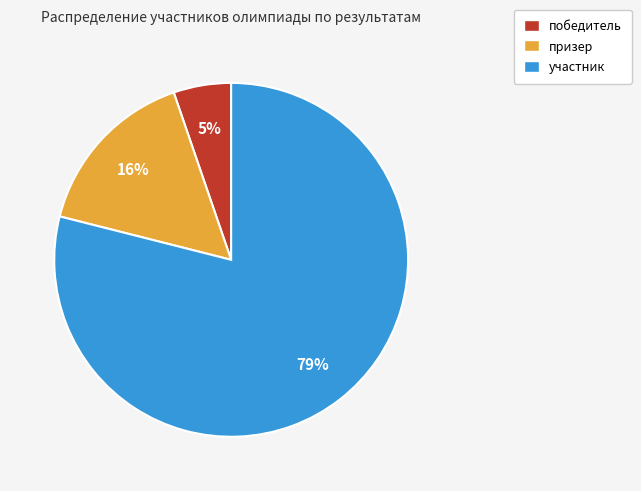

Approximately how many times larger is the value at победитель compared to участник?

0.1